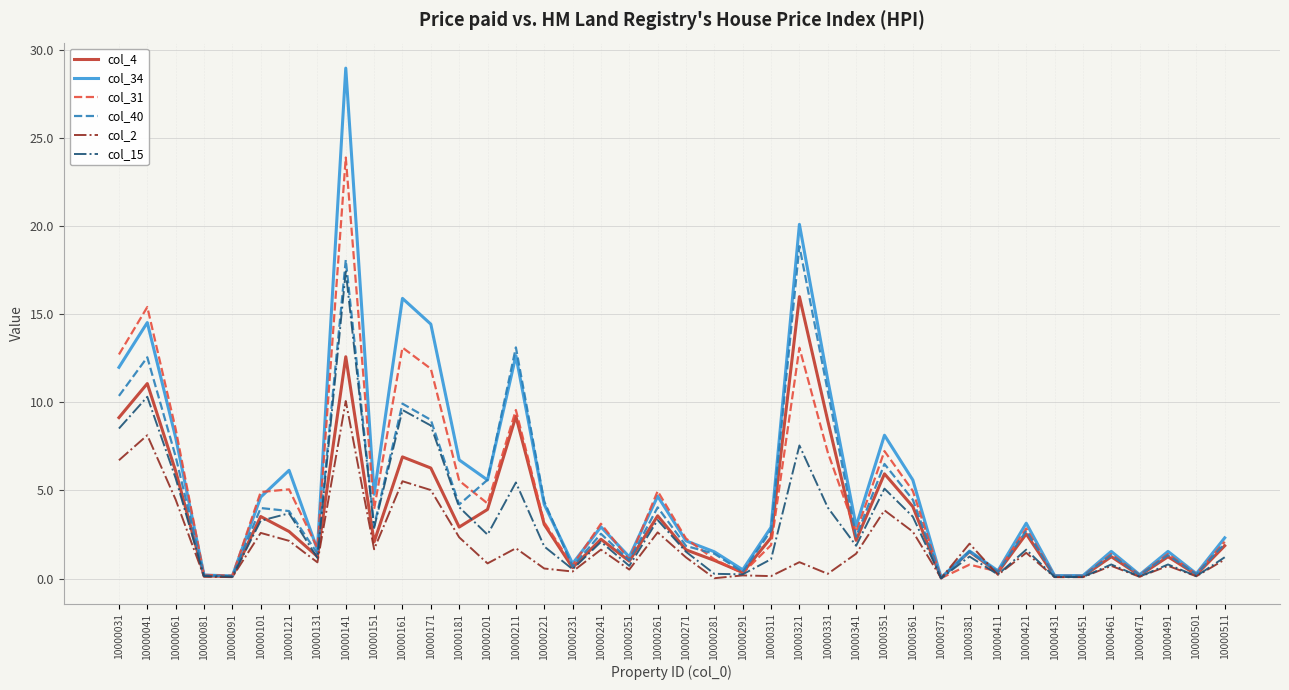

Which category has the highest value across all series?

10000141